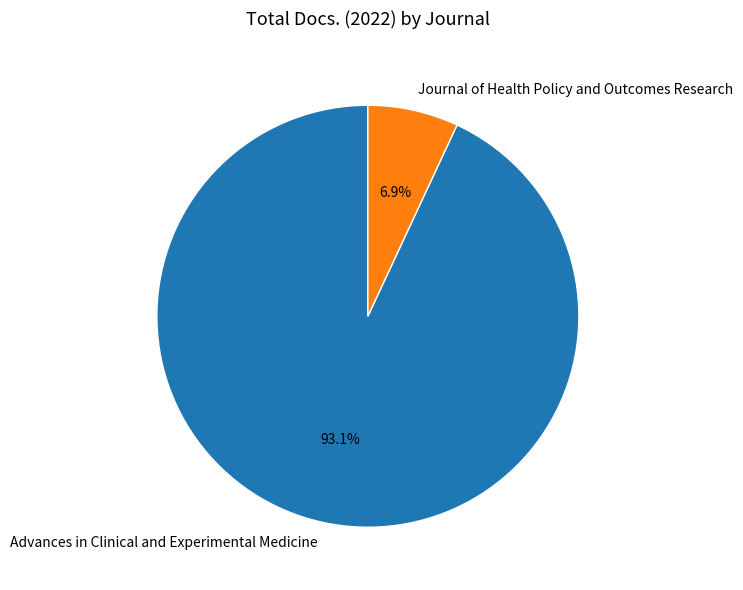

To the nearest percent, what is the average slice percentage?

50%